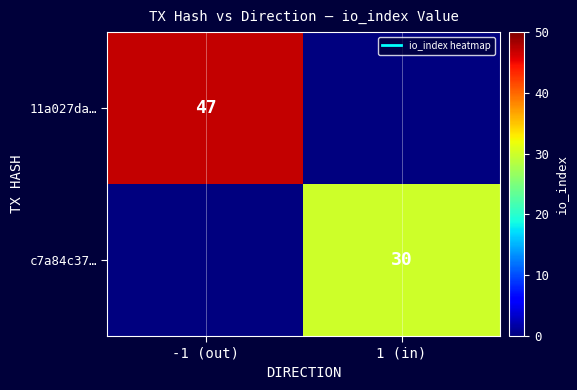

Which series has the largest total across all categories?

11a027da…